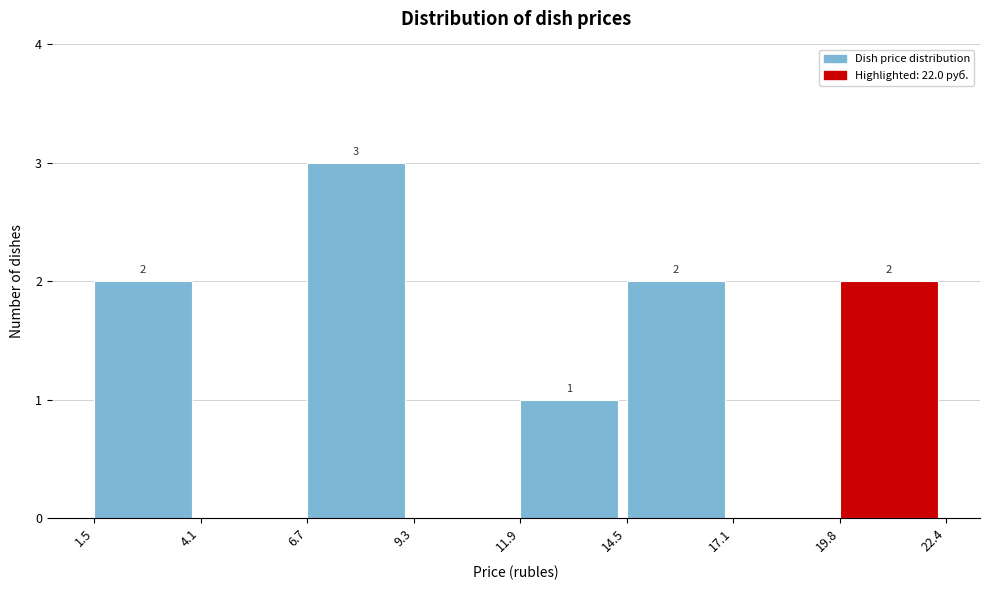

Which range on the x-axis has the tallest bar?

6.7 to 9.3